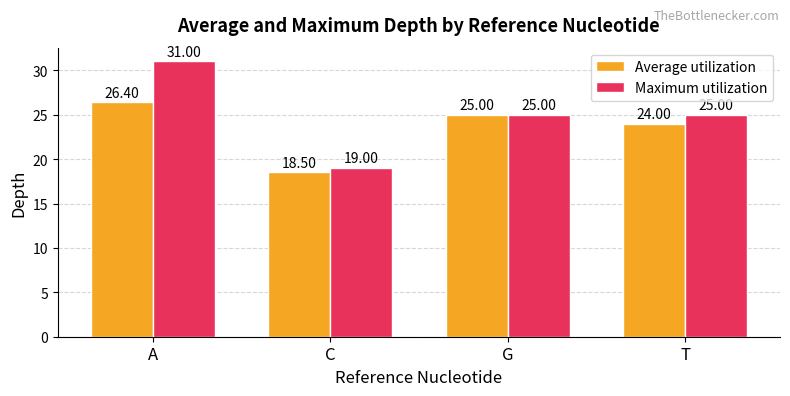

What is the value of the Maximum utilization bar at the 3rd from the left?

25.0